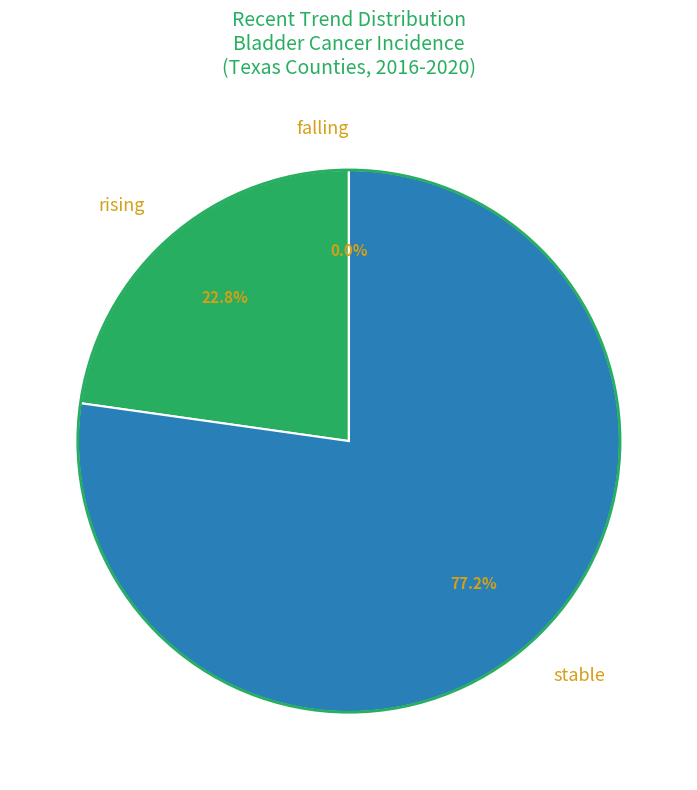

Count the number of slices in the pie.

3